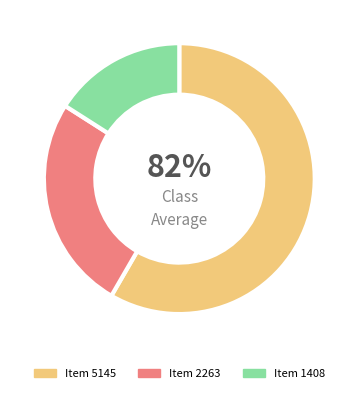

How many segments does this pie chart have?

3